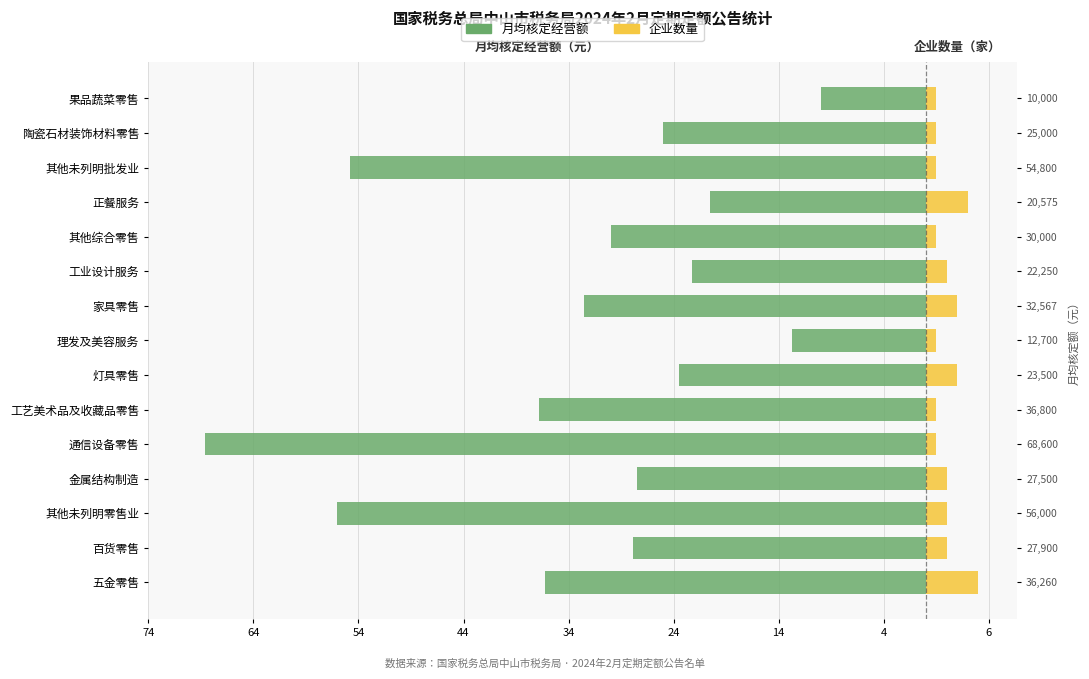

How many groups of bars are there?

15